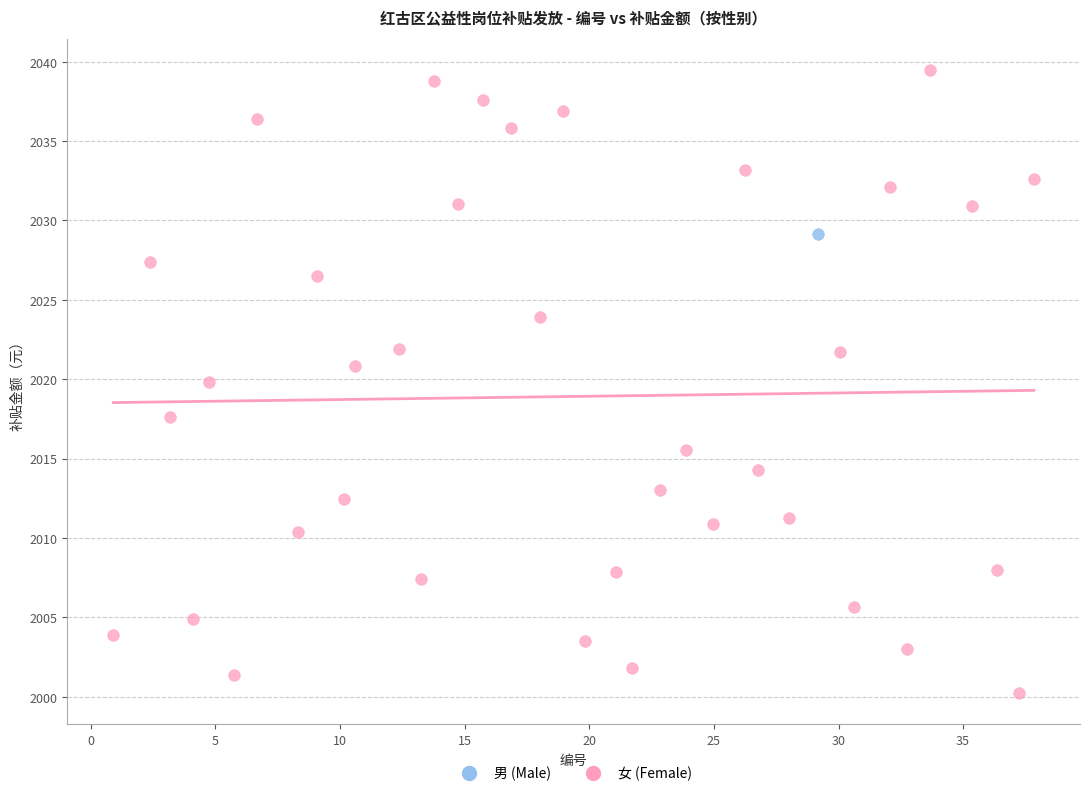

What are all the series names shown in the legend?

男 (Male), 女 (Female)